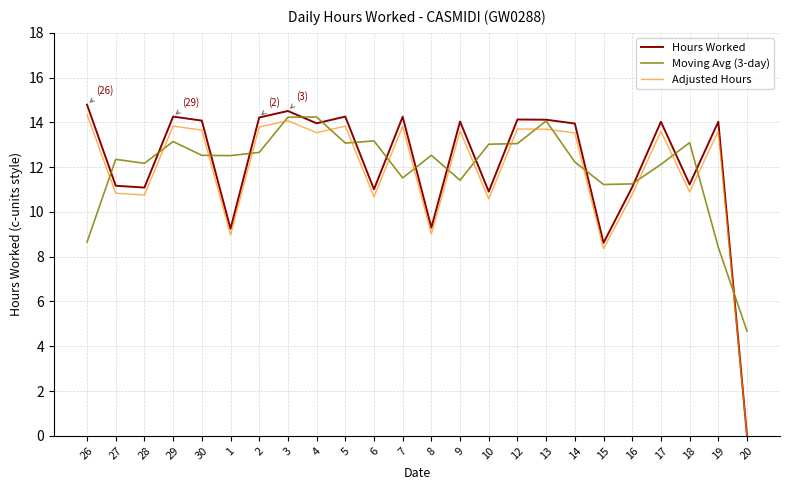

True or false: Moving Avg (3-day) and Hours Worked intersect in this chart.

True